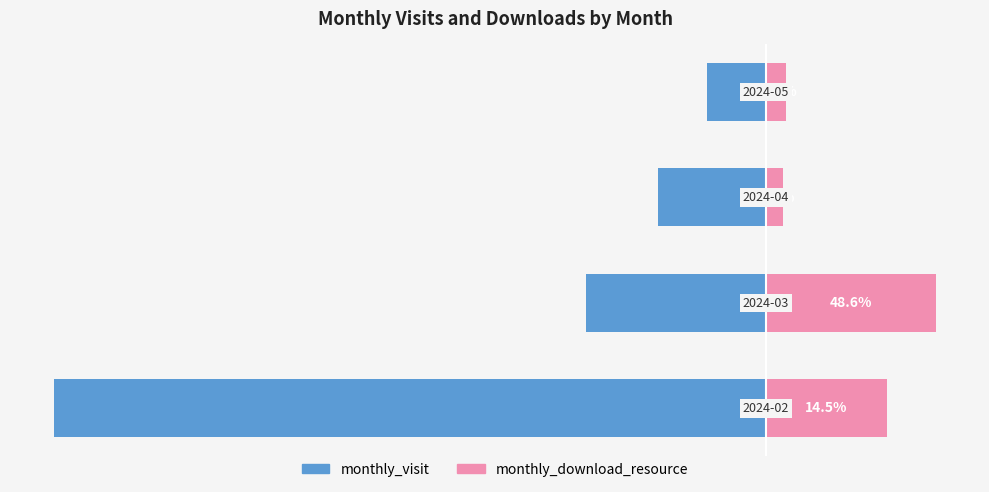

Does the chart contain stacked bars?

No